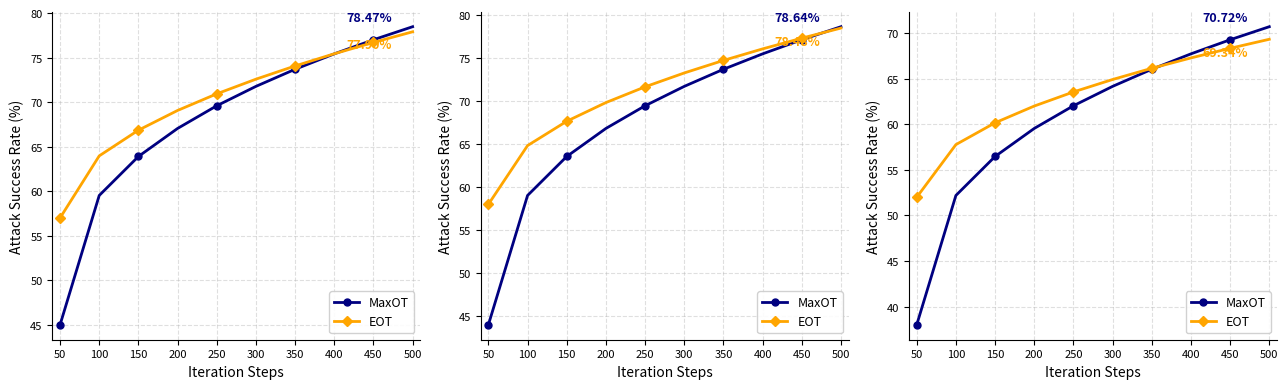

Which series has the widest spread of values?

MaxOT